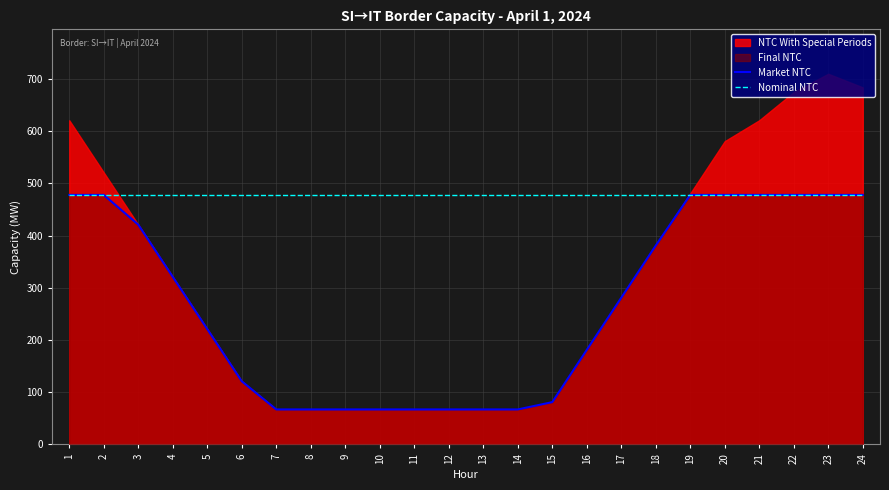

What is the value of the Nominal NTC point at the 8th from the left?

478